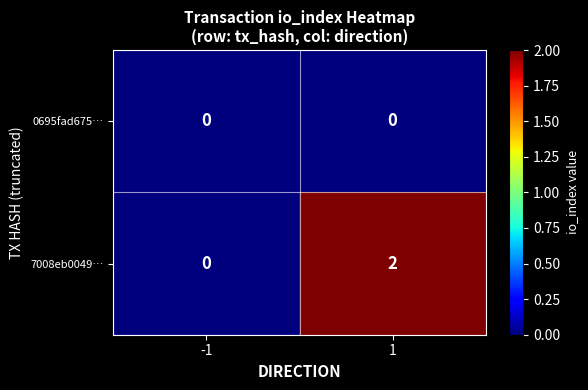

What is the greatest value displayed?

2